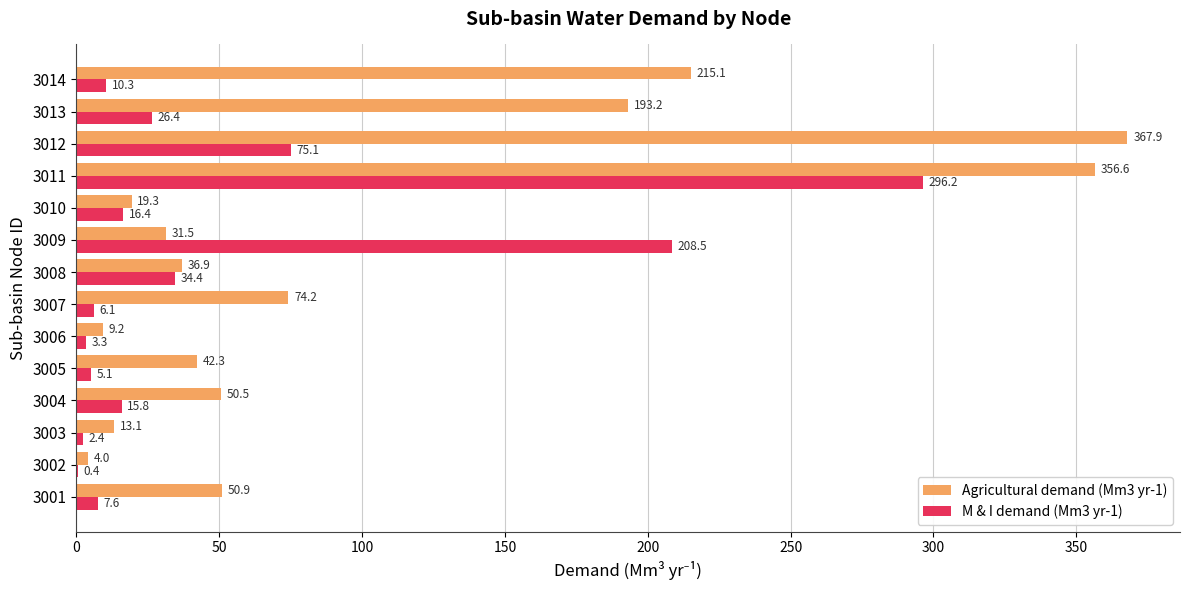

Which category has the highest value in the Agricultural demand (Mm3 yr-1) series?

3012